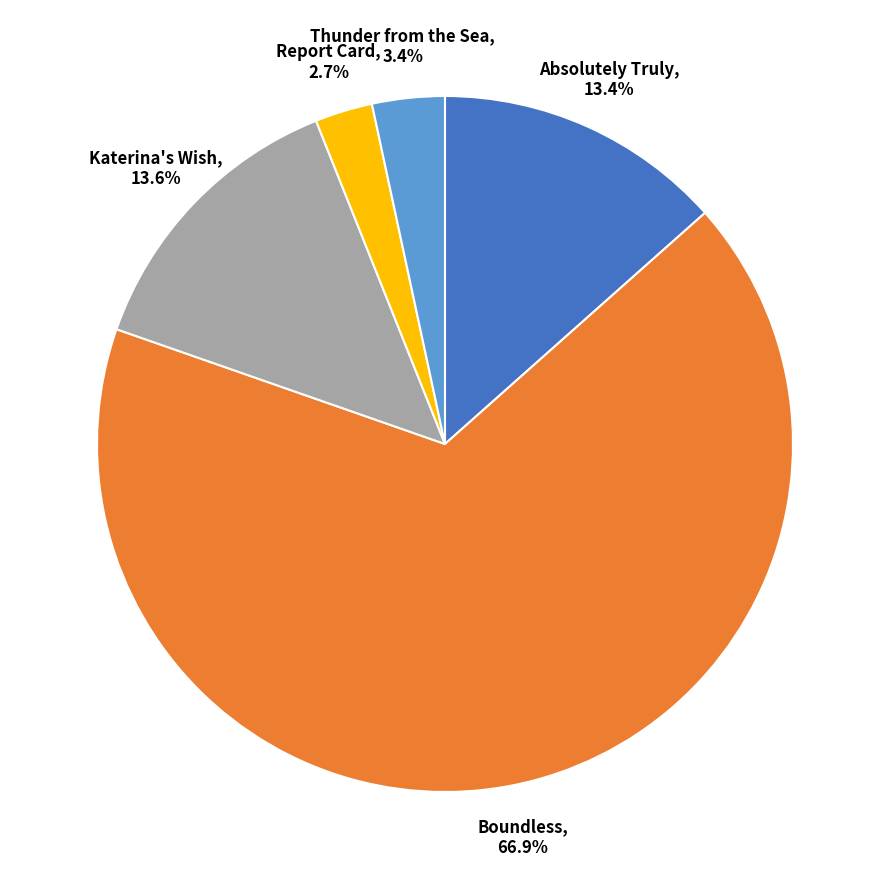

How many segments does this pie chart have?

5